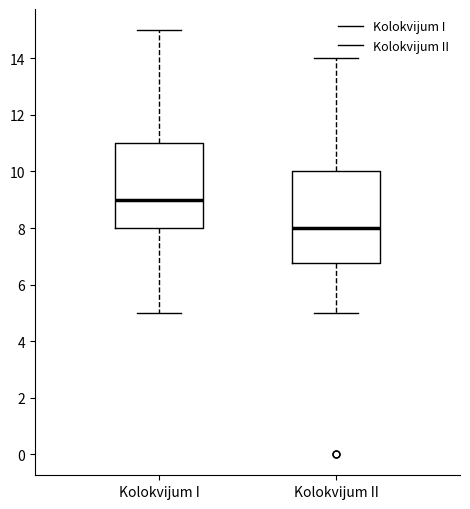

Which box is the tallest, from its lower edge to its upper edge?

Kolokvijum II